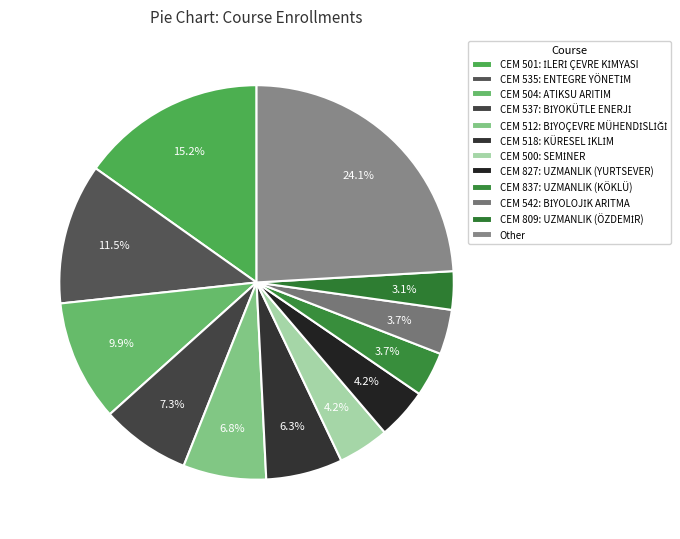

Which slice is the smallest?

CEM 809: UZMANLIK (ÖZDEMİR)